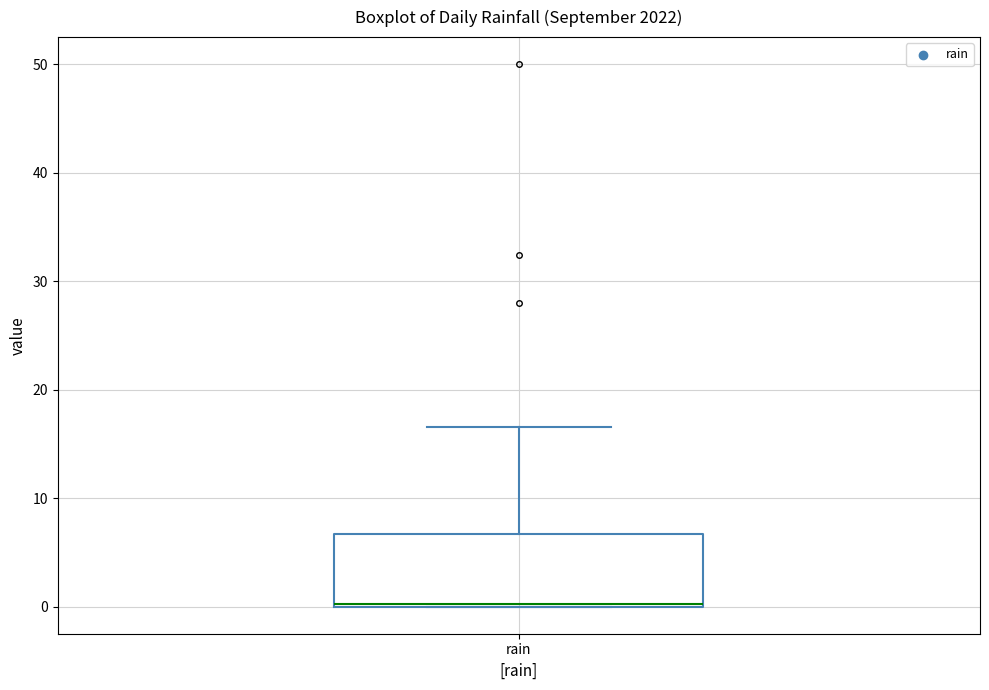

Read this box plot against the y-axis: the position of the median line, the range covered by the box, and the ends of both whiskers. The values are not printed on the chart, so give them approximately, as read against the axis.

median 0 (drawn on the box's lower edge), box 0 to 7, whiskers 0 to 17